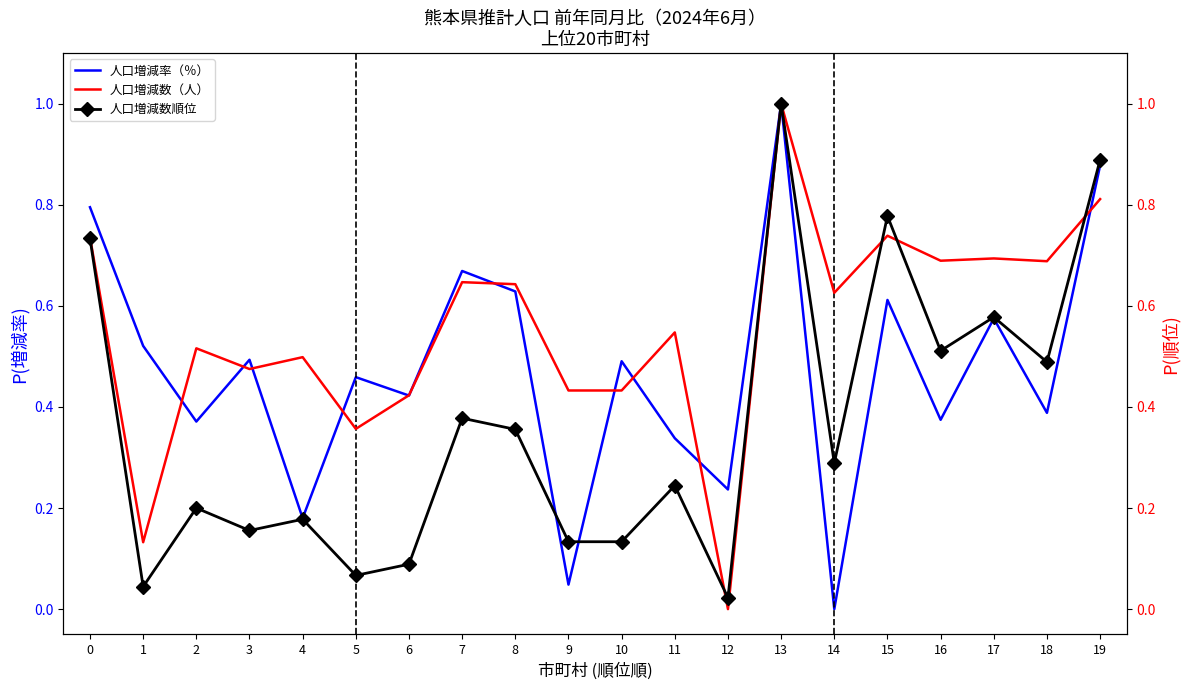

Is this an area chart (filled region under the line)?

No